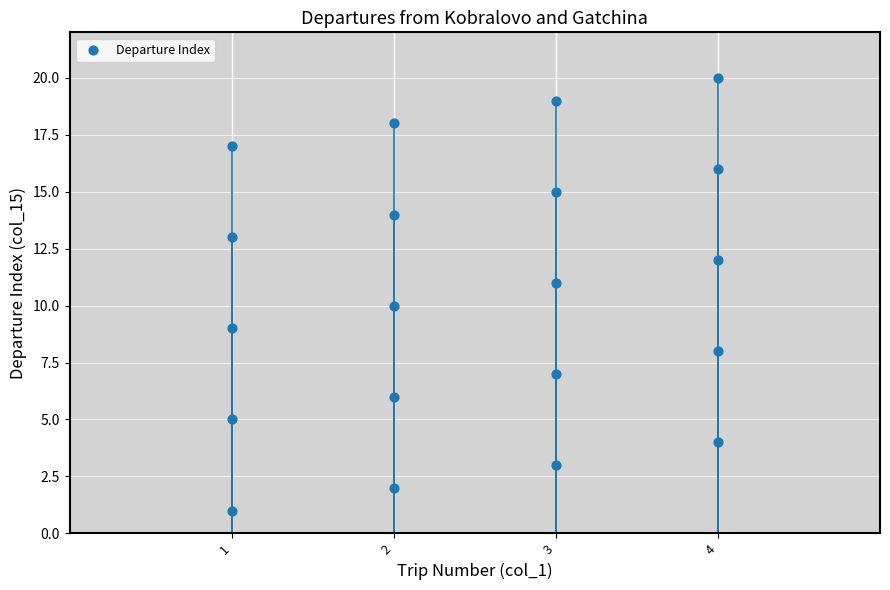

What is the range of Y values (max minus min)?

19